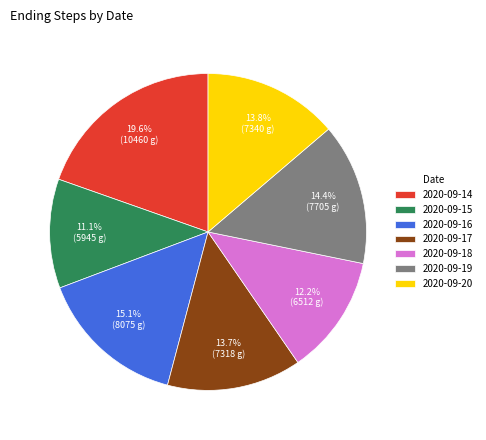

What is the ratio of the value at 2020-09-14 to the value at 2020-09-15?

1.8